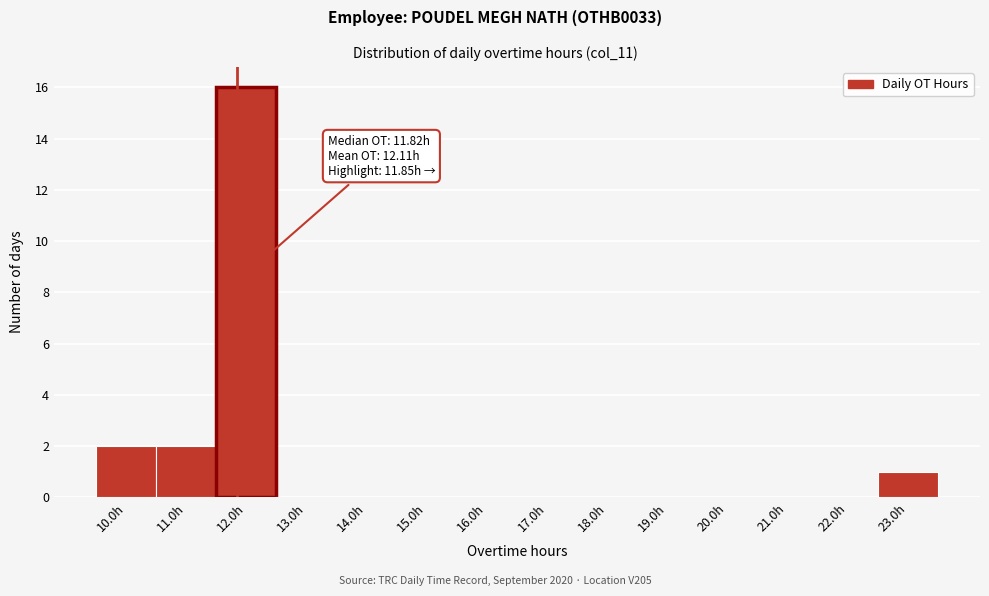

Over which range of the x-axis is the bar tallest?

11.5 to 12.5